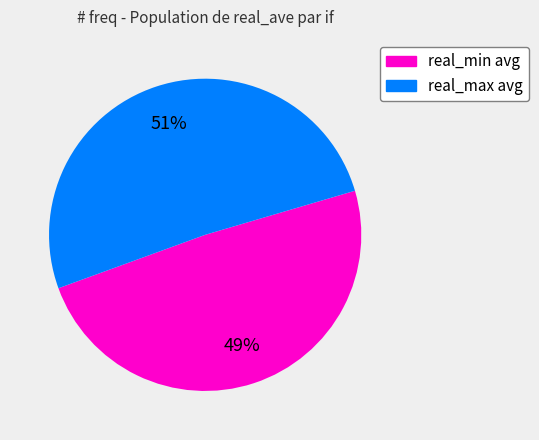

To the nearest percent, what is the difference between the largest and smallest slice percentages?

2%